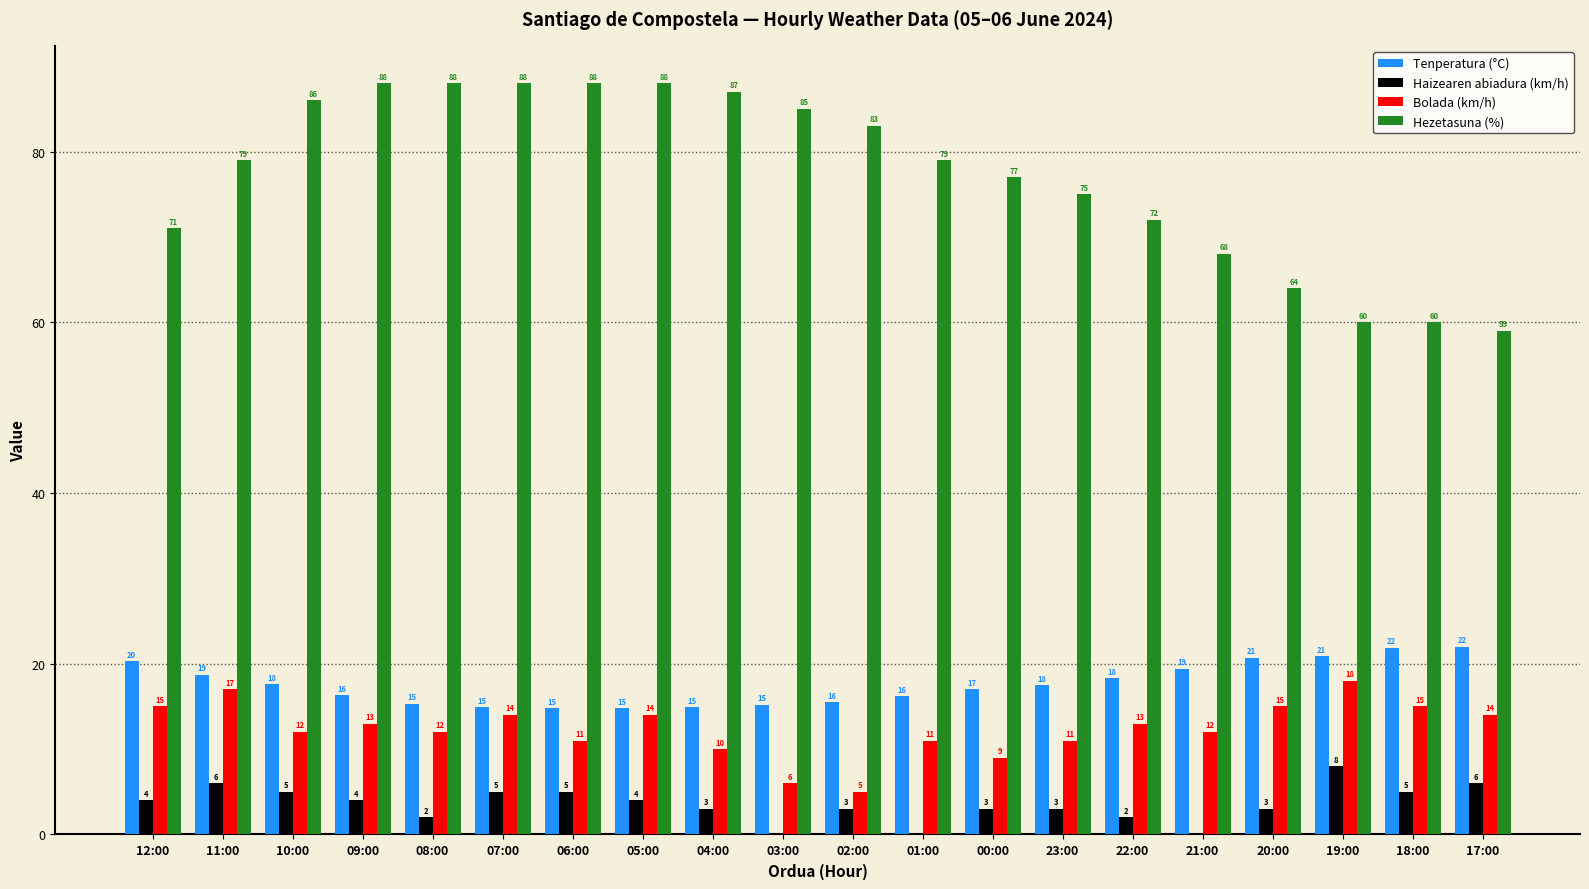

What is the sum of all Haizearen abiadura (km/h) values?

71.0